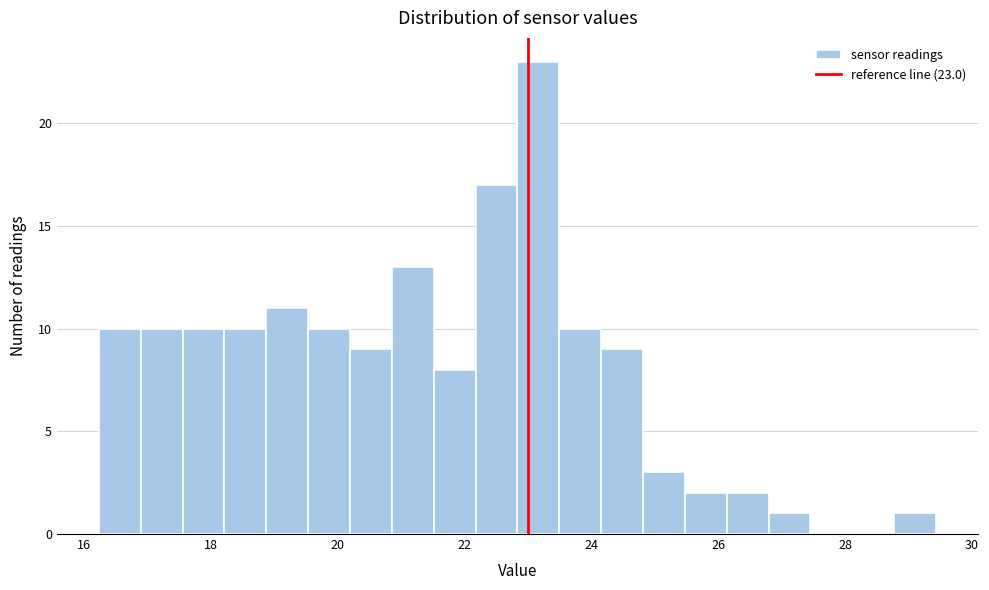

Read against the x-axis, roughly where is the centre of the tallest bar?

23.2